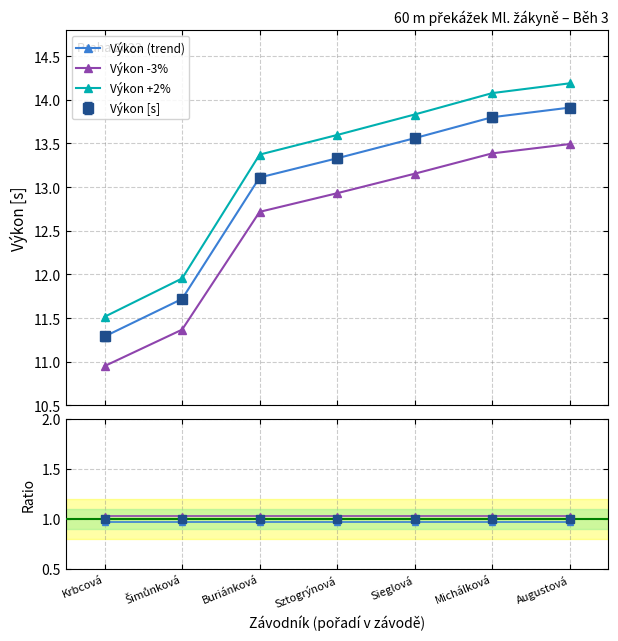

Is it true that Výkon -3% equals 20.4 at Michálková?

False